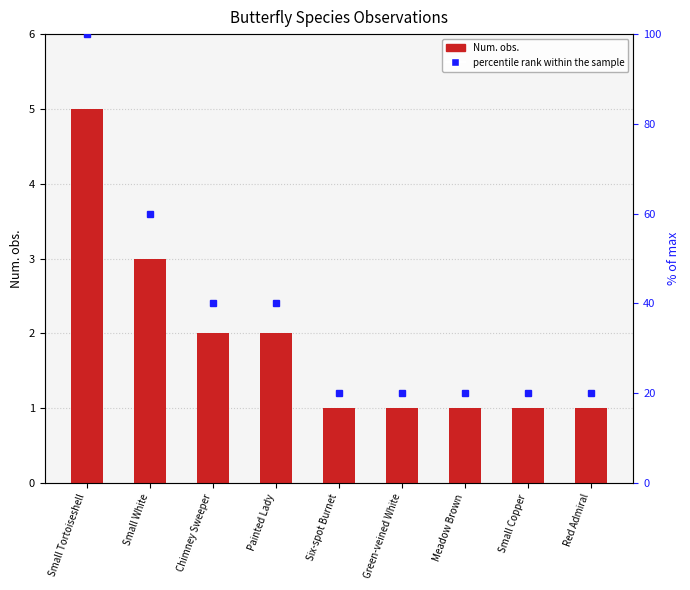

Which series changed the most between Small Copper and Red Admiral?

Num. obs.